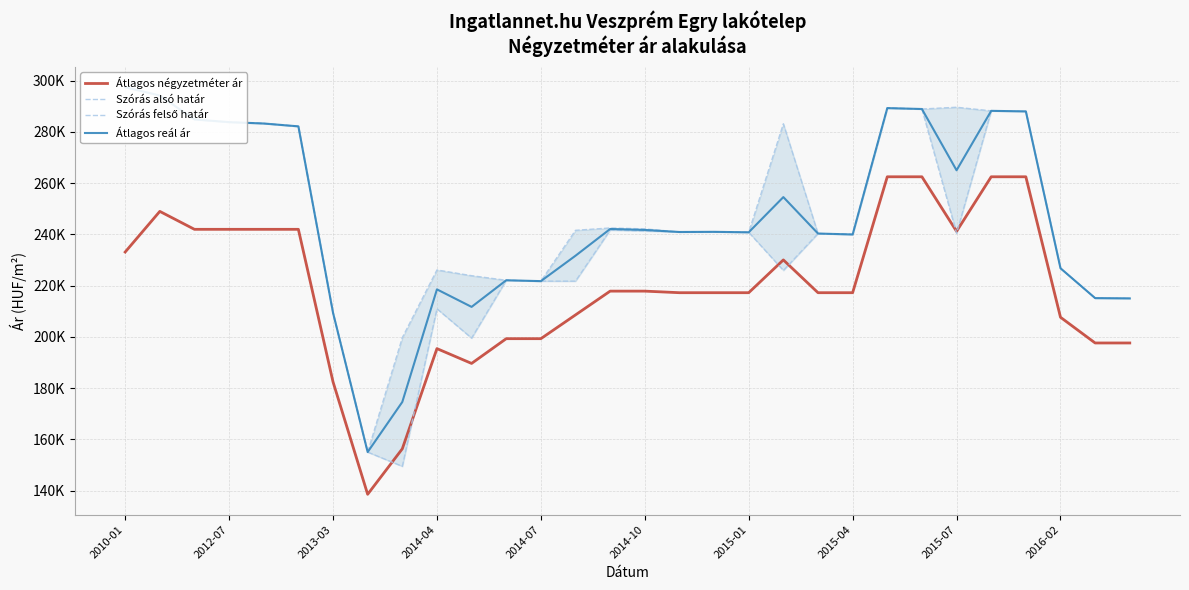

Rank the series at 2013-03 from lowest to highest value.

Átlagos négyzetméter ár, Szórás alsó határ, Szórás felső határ, Átlagos reál ár